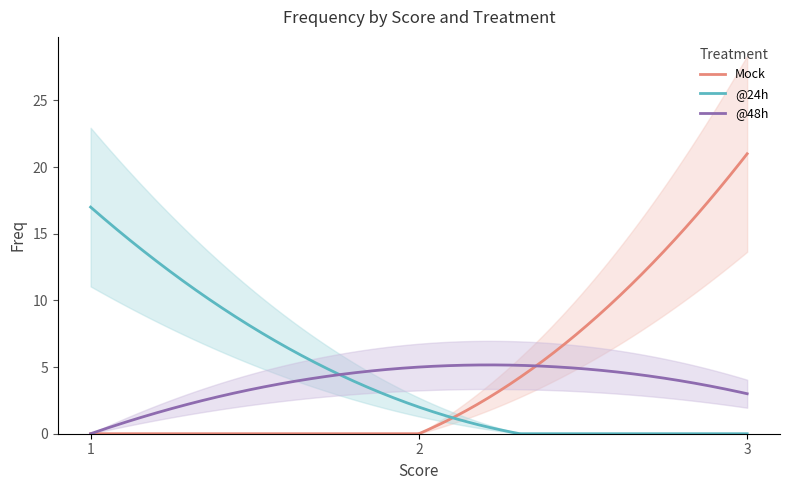

What is the difference between the maximum and minimum values in the Mock series?

21.0